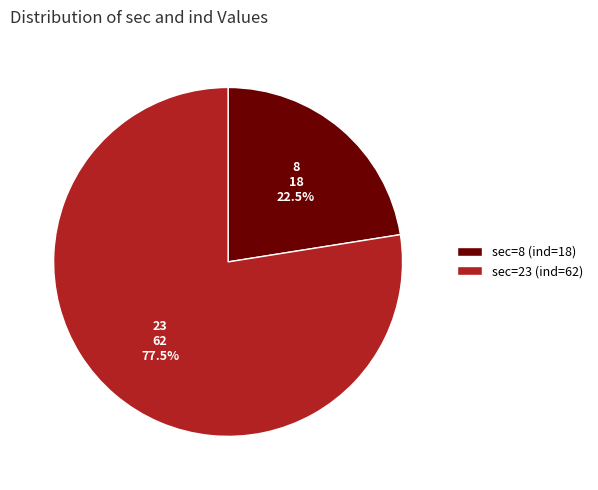

What portion of the pie excludes sec=8 (ind=18)?

77.5%